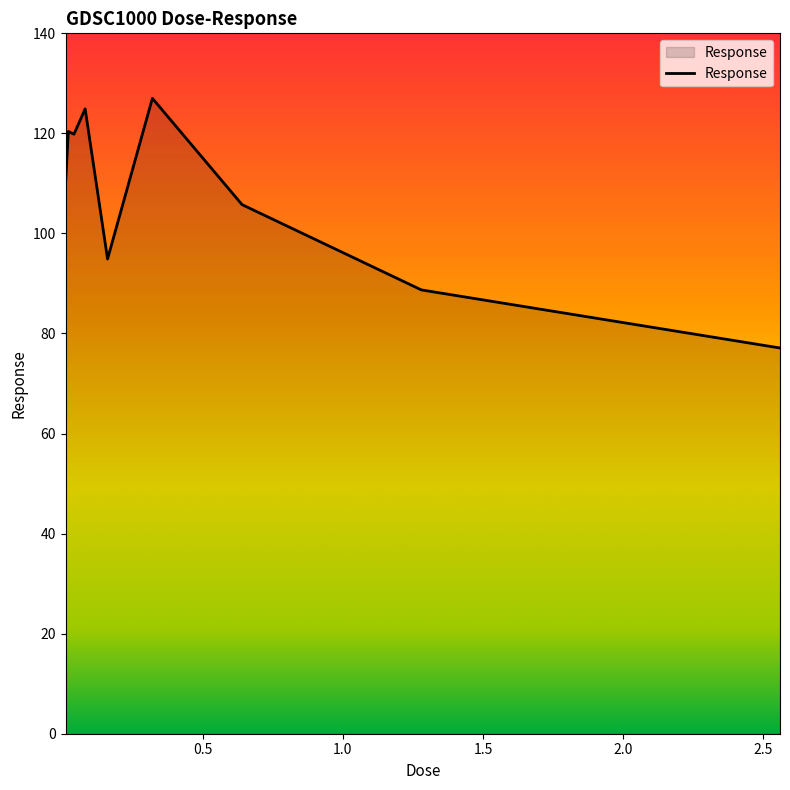

What is the minimum value shown in the chart?

77.1